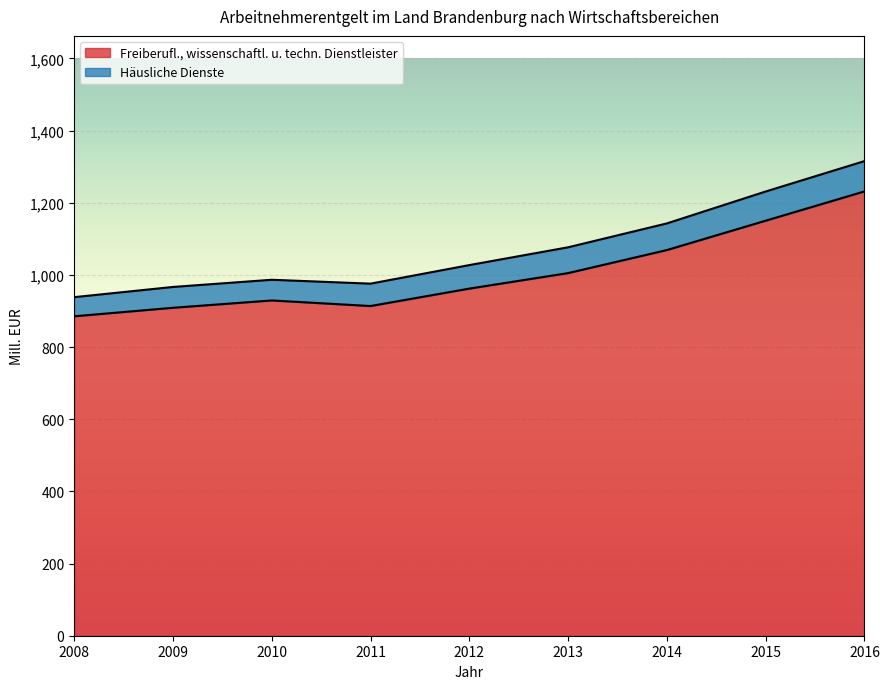

What is the average value?

1006.2